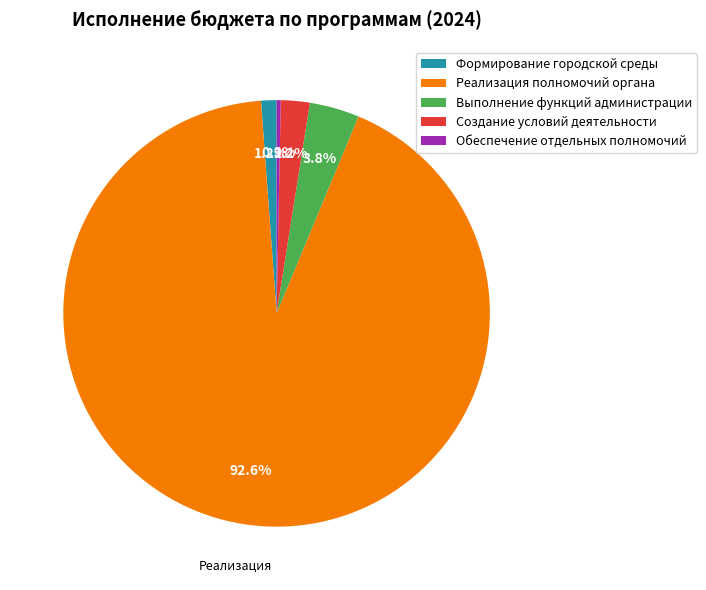

How many slices are in this pie chart?

5